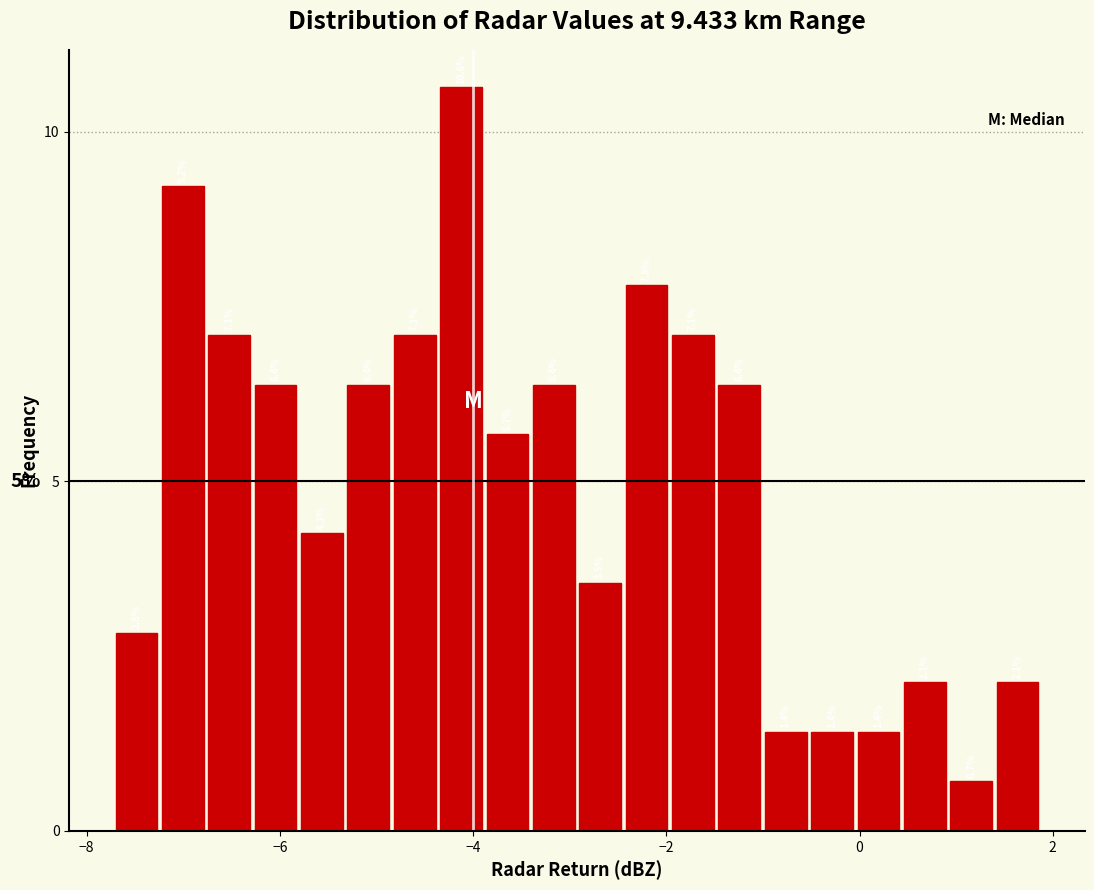

Read against the x-axis, roughly where is the centre of the tallest bar?

-4.2